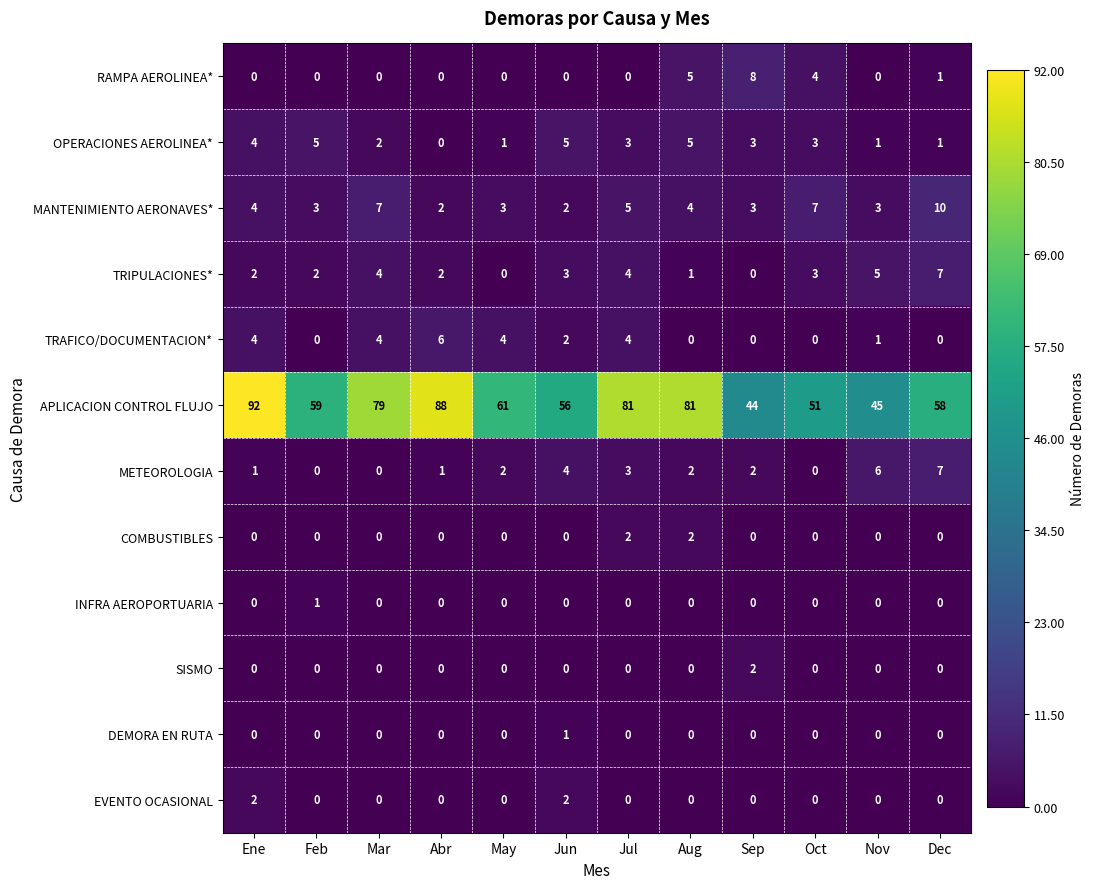

Count the number of data series in this chart.

12